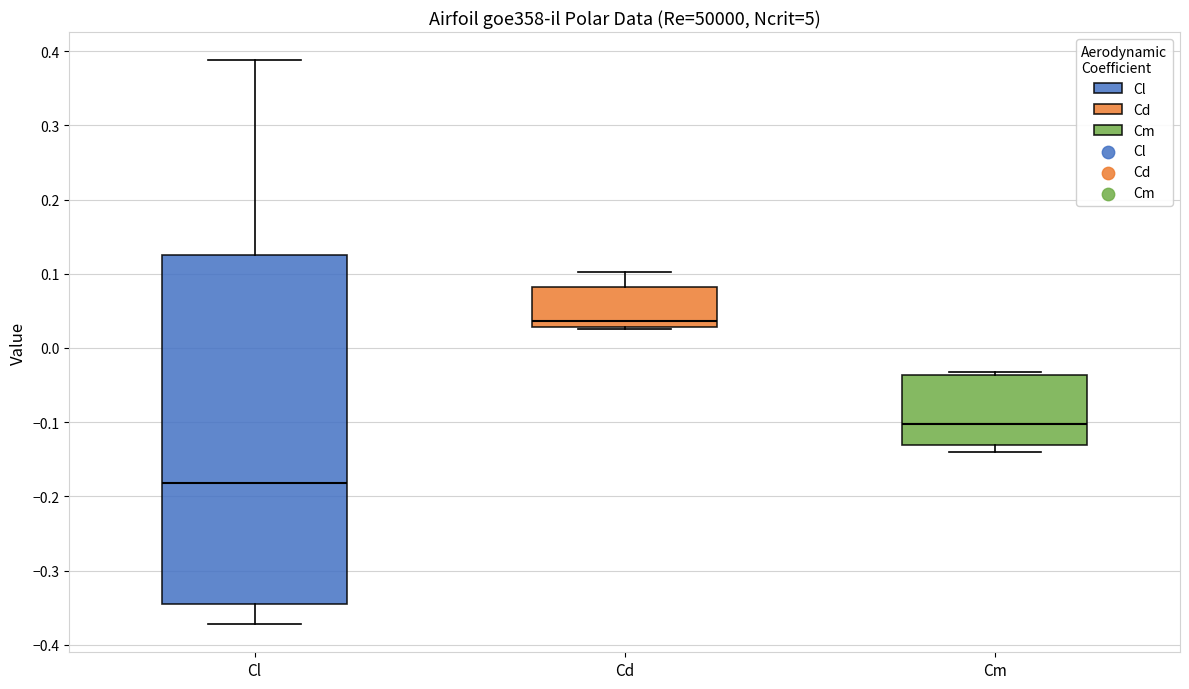

Where is the lower edge of the box for Cd on the y-axis? The values are not printed on the chart, so give them approximately, as read against the axis.

0.03